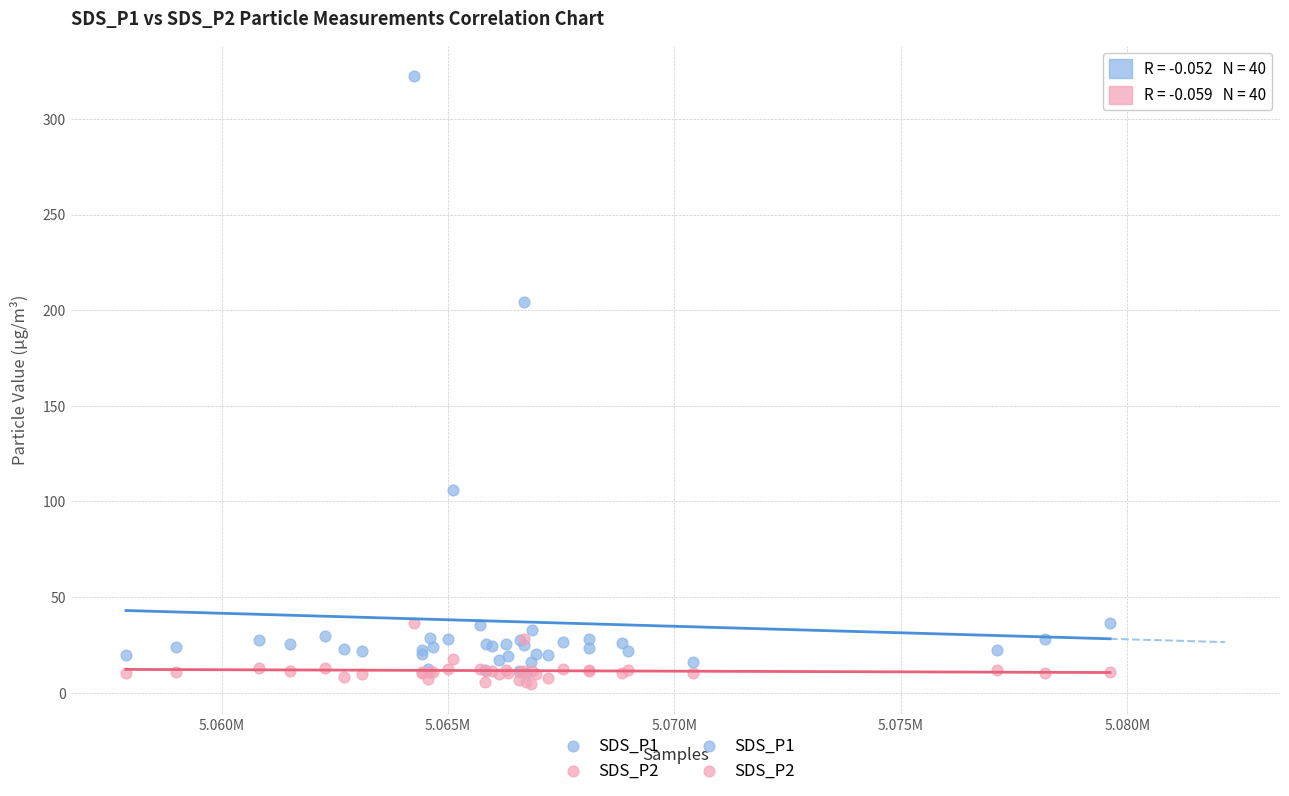

Across all series, what Y value is closest to 163?

204.3